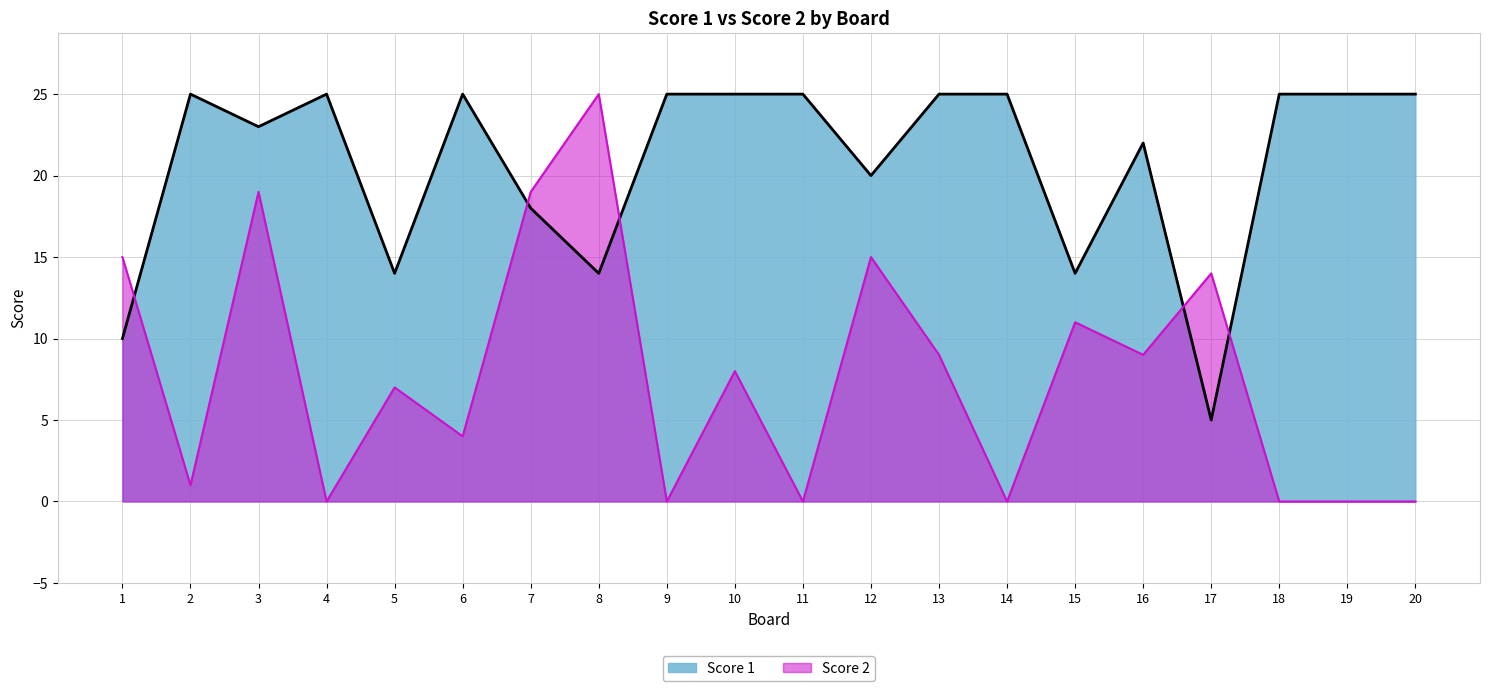

What is the difference between the Score 2 values at 3 and 10?

11